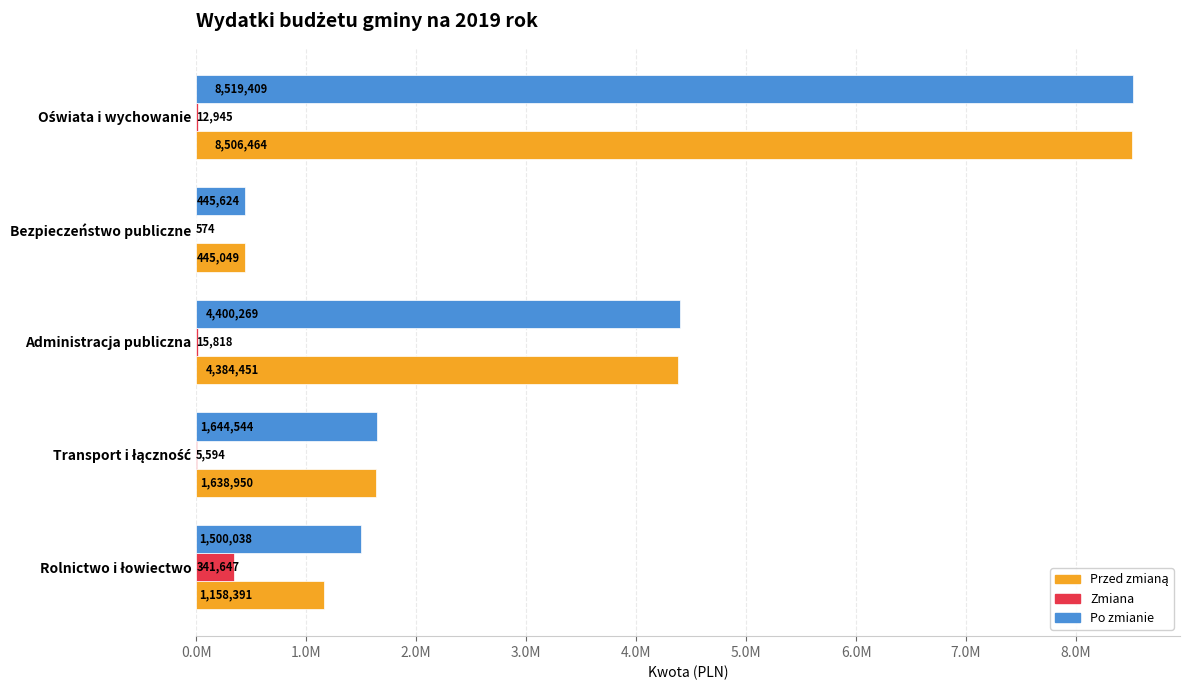

What are all the series names shown in the legend?

Przed zmianą, Zmiana, Po zmianie